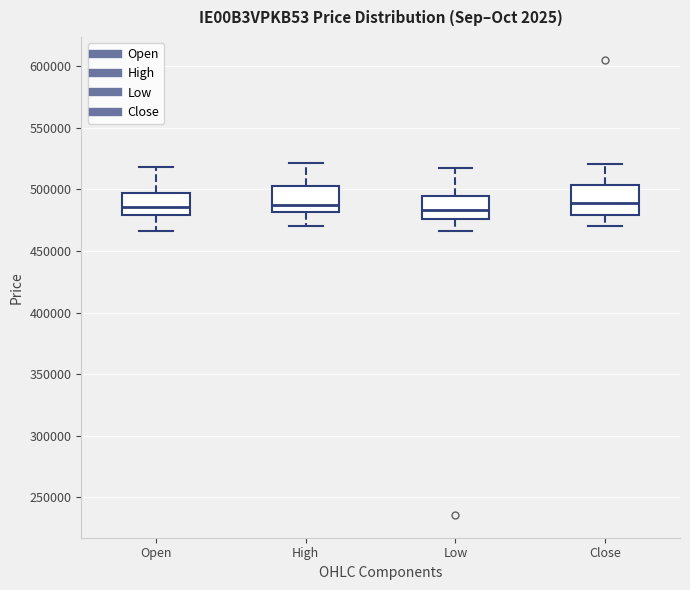

Reading left to right, read every box against the y-axis: the position of its median line, the range the box covers, and the ends of its whiskers. The values are not printed on the chart, so give them approximately, as read against the axis.

Open: median 485000, box 480000 to 495000, whiskers 465000 to 520000
High: median 490000, box 480000 to 505000, whiskers 470000 to 520000
Low: median 485000, box 475000 to 495000, whiskers 465000 to 515000
Close: median 490000, box 480000 to 505000, whiskers 470000 to 520000